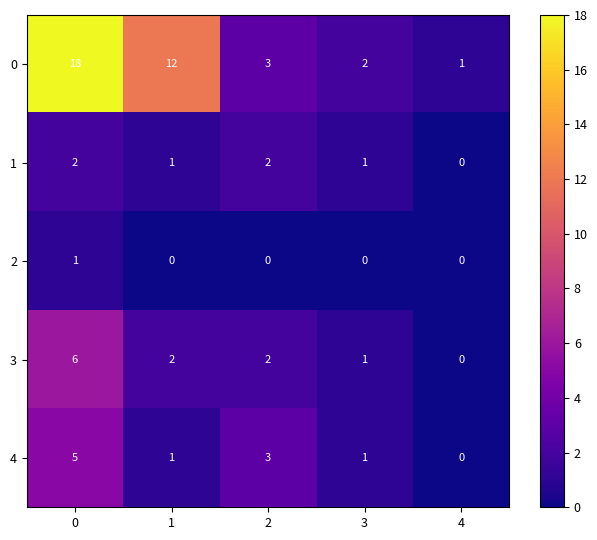

Which series has the largest range (max minus min)?

0